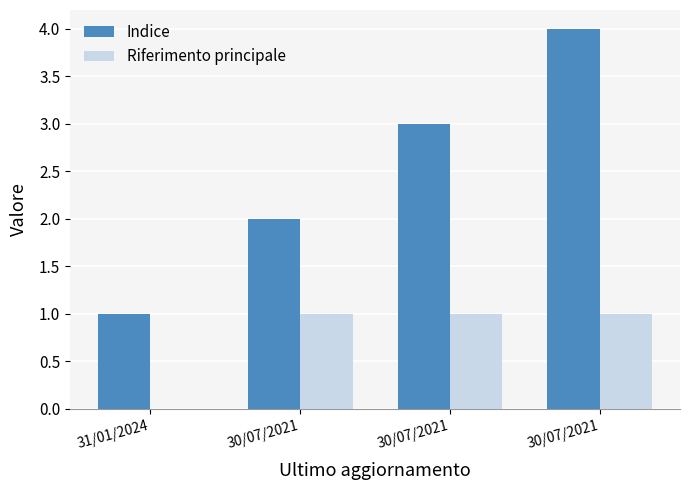

How many distinct data groups are displayed?

2